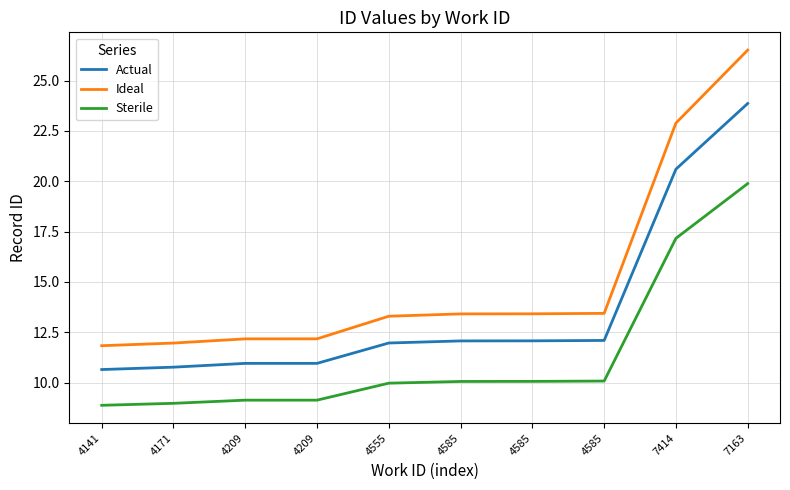

At 4209, list the series in order from largest to smallest.

Ideal, Actual, Sterile